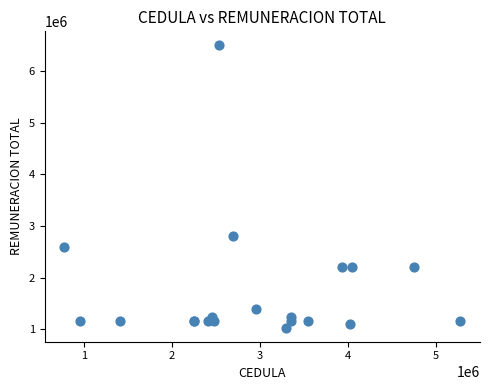

What Y value in the scatter plot is closest to 3765000?

2800000